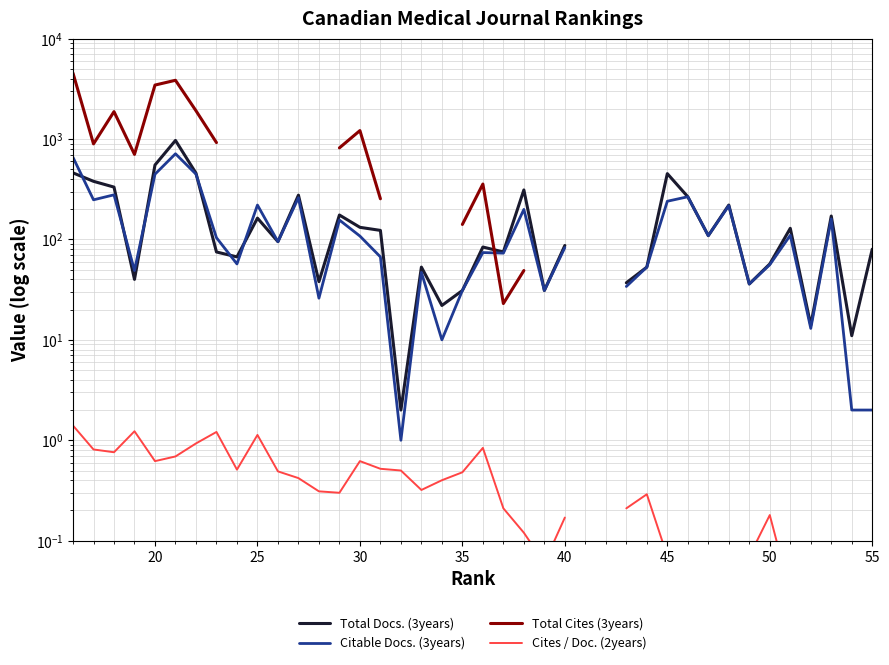

What is the difference between the maximum and minimum values in the Citable Docs. (3years) series?

712.0